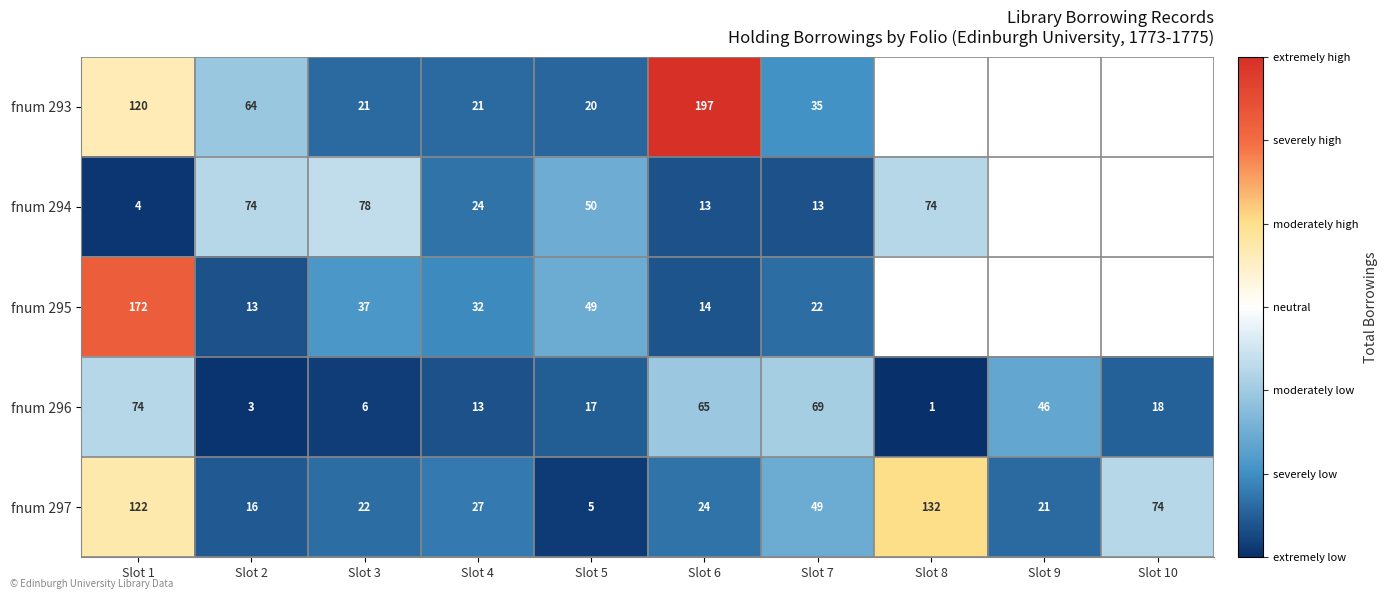

At Slot 7, list the series in order from smallest to largest.

fnum 294, fnum 295, fnum 293, fnum 297, fnum 296